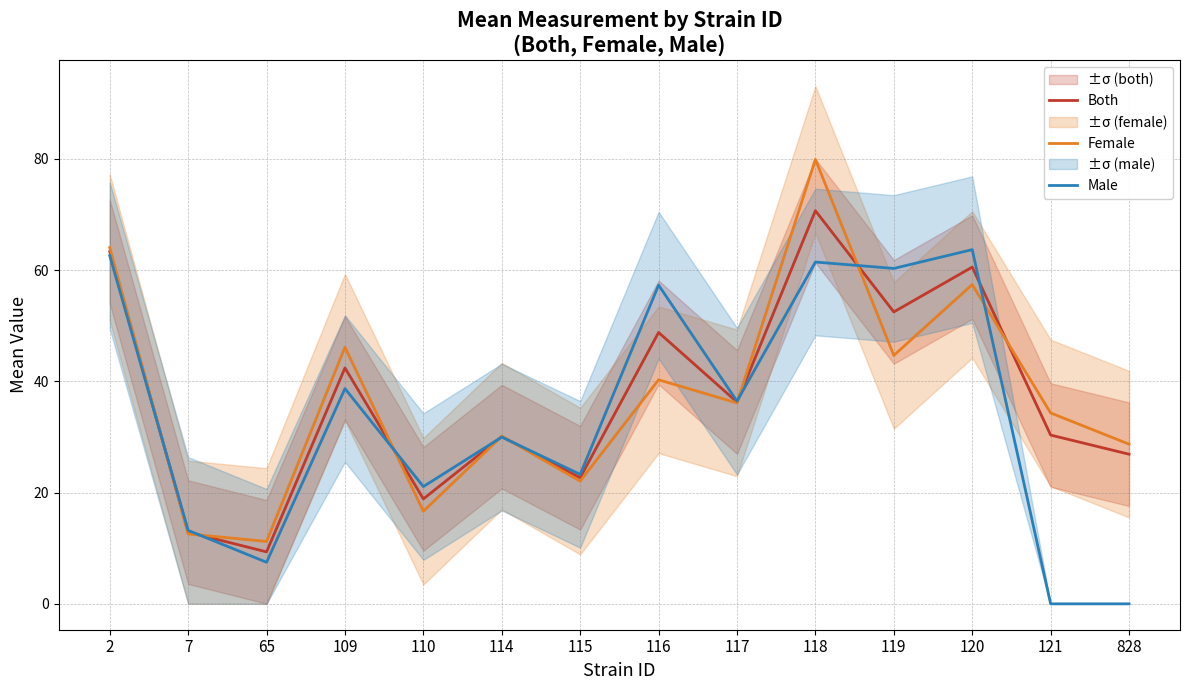

Which label corresponds to the smallest value in the chart?

121